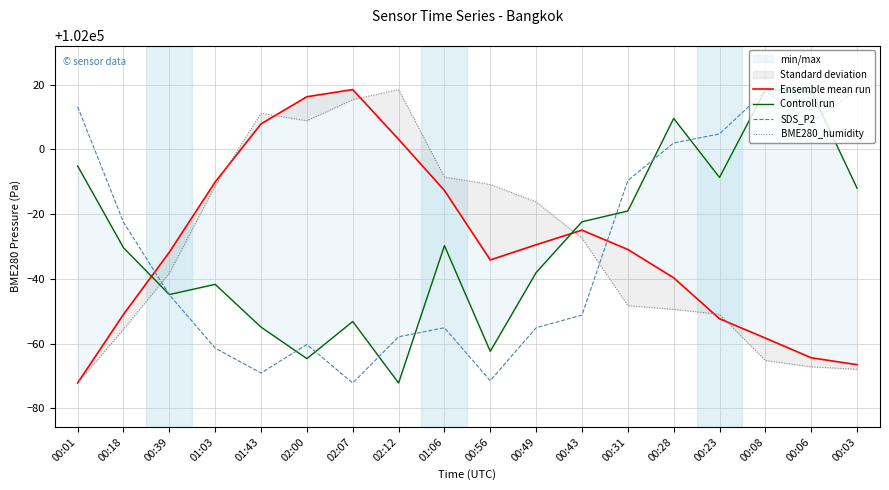

Is it true that Ensemble mean run equals 144410.8 at 00:49?

False